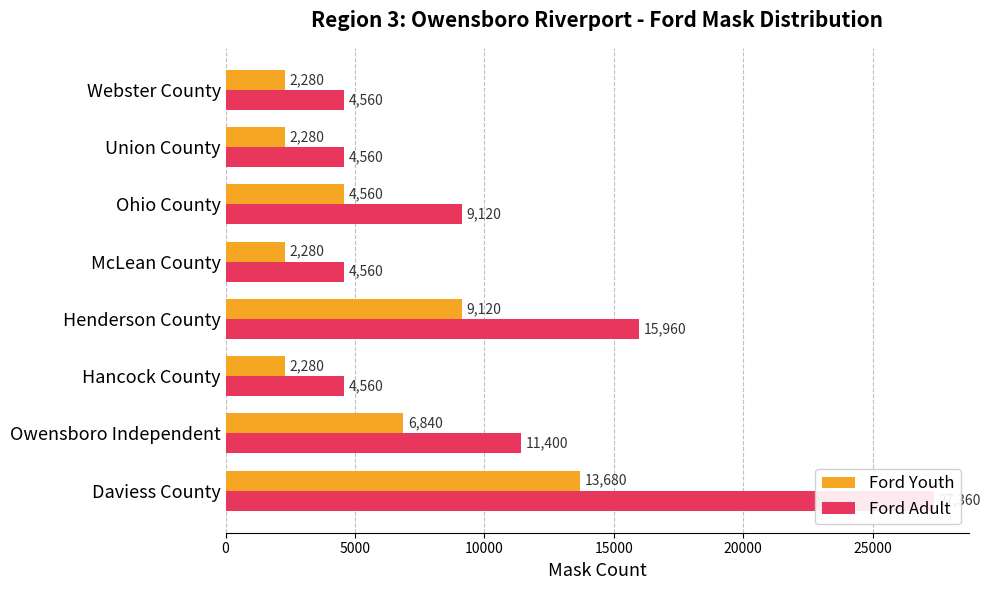

What is the maximum value for Ford Youth?

13680